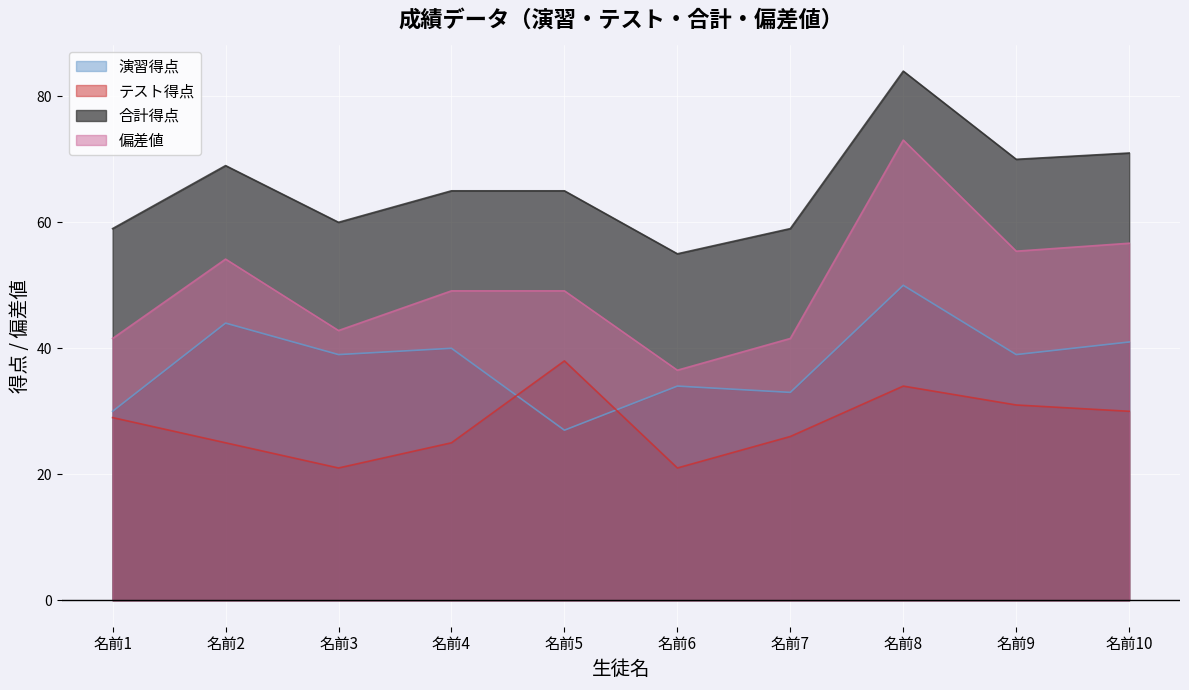

What is the sum of all 合計得点 values?

657.0